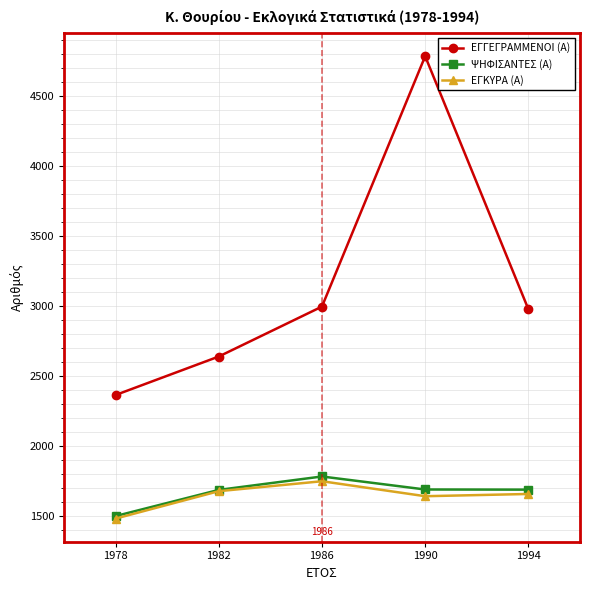

What are all the series names shown in the legend?

ΕΓΓΕΓΡΑΜΜΕΝΟΙ (Α), ΨΗΦΙΣΑΝΤΕΣ (Α), ΕΓΚΥΡΑ (Α)